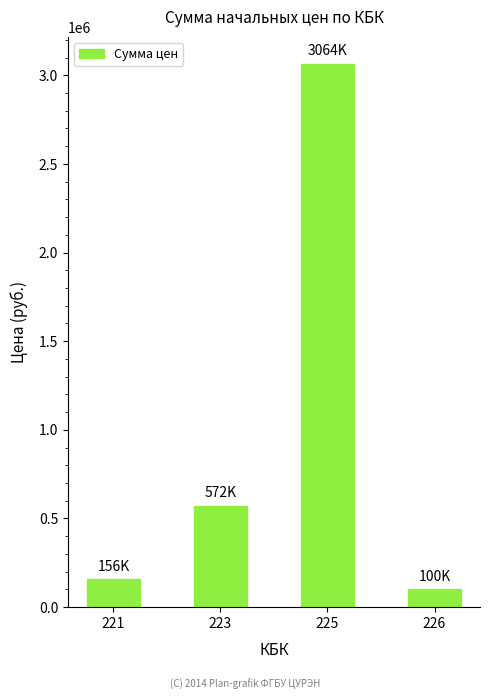

What is the maximum value shown in the chart?

3064033.8